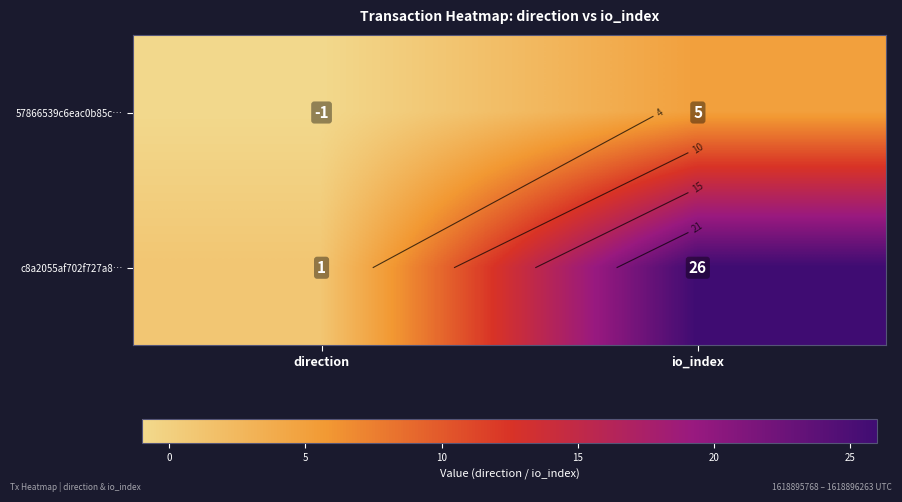

True or false: c8a2055af702f727a8… has a value of 38 at io_index.

False